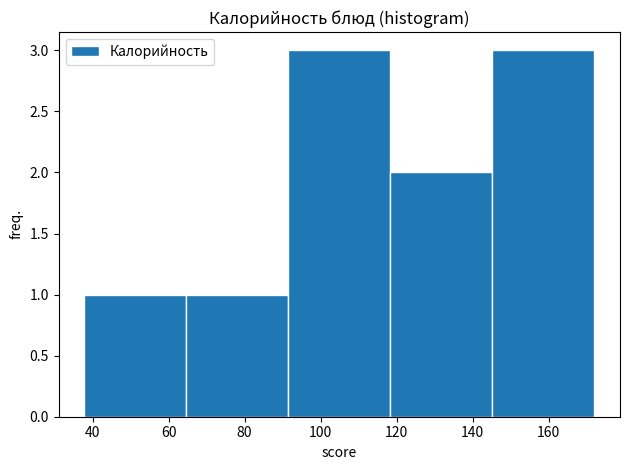

Reading left to right, transcribe this chart: for each bar, give the range it covers on the x-axis and its height. Neither the bar edges nor the heights are printed on the chart, so give them approximately, as read against the axes.

38 to 64: 1
64 to 92: 1
92 to 118: 3
118 to 146: 2
146 to 172: 3